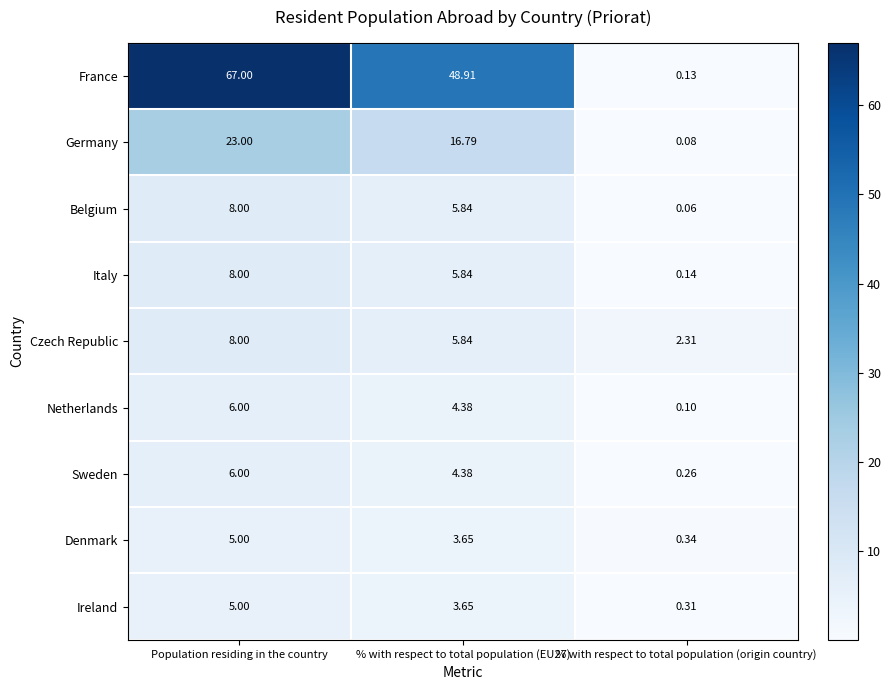

Which category has the lowest value in the Belgium series?

% with respect to total population (origin country)